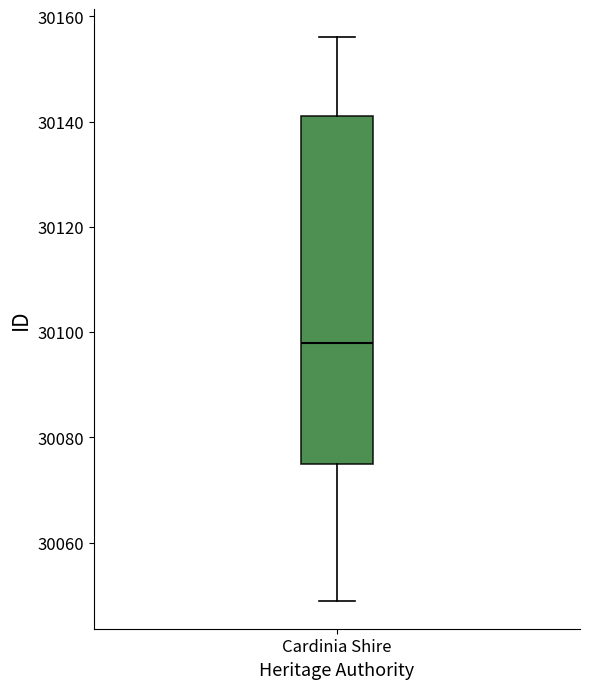

Where is the upper edge of the box for Cardinia Shire on the y-axis? The values are not printed on the chart, so give them approximately, as read against the axis.

30142